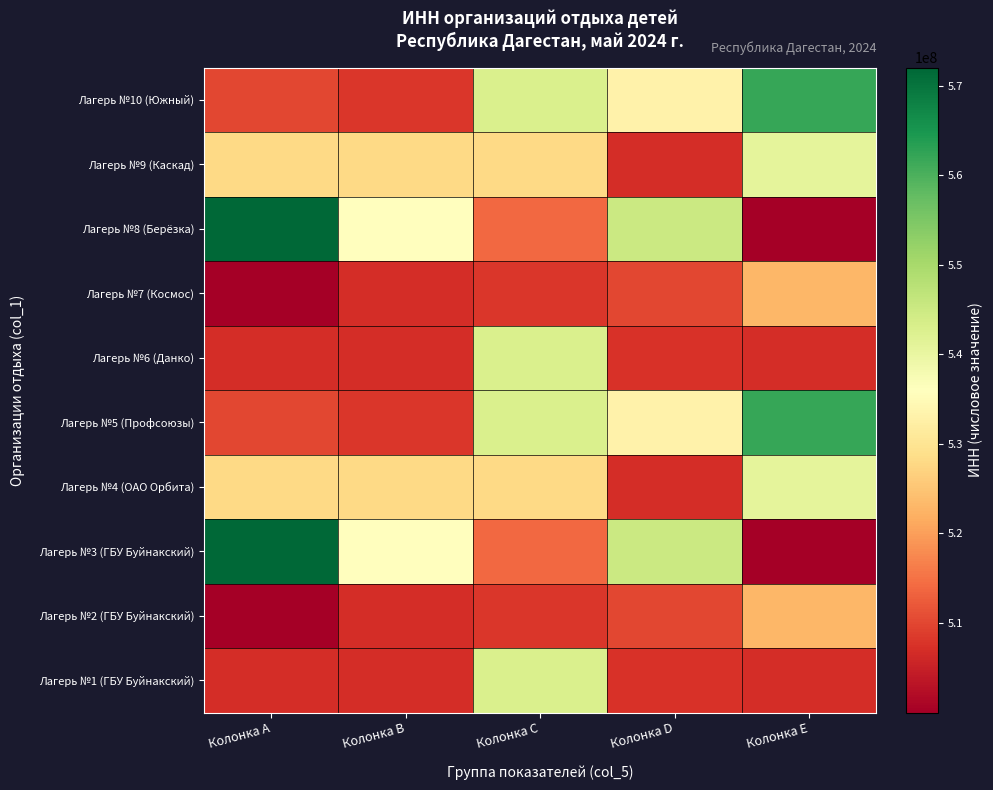

At which category is the sum across all series the highest?

Колонка C